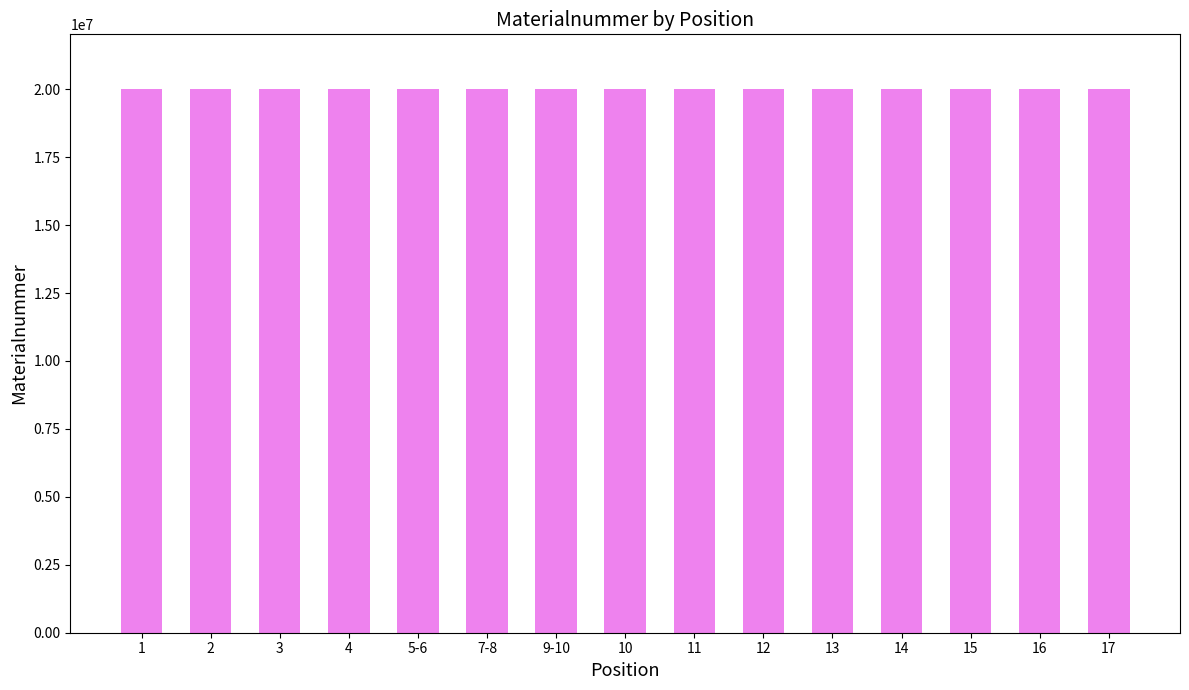

Are the bars horizontal?

No